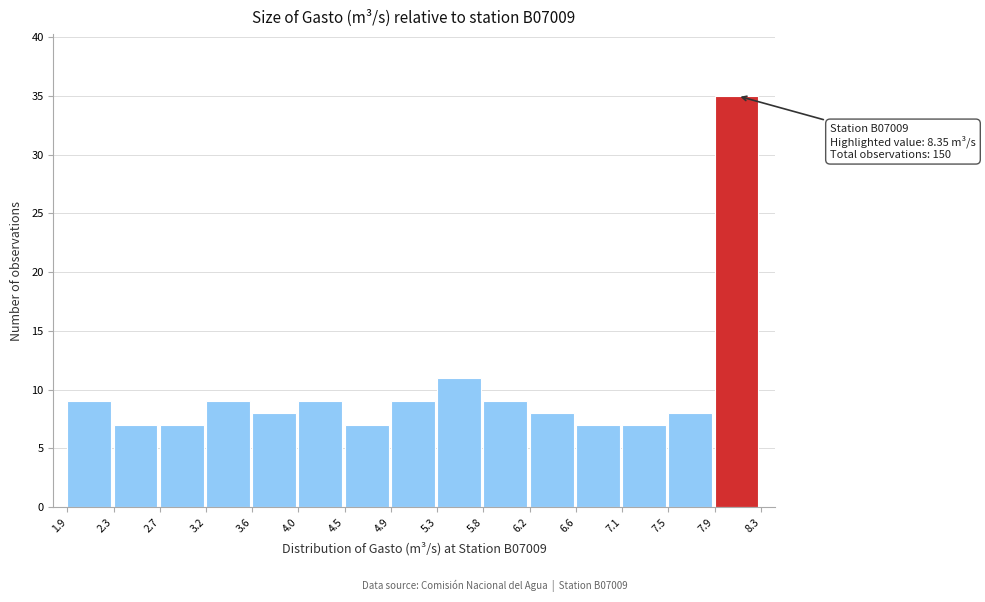

Which range on the x-axis has the tallest bar?

7.9 to 8.3